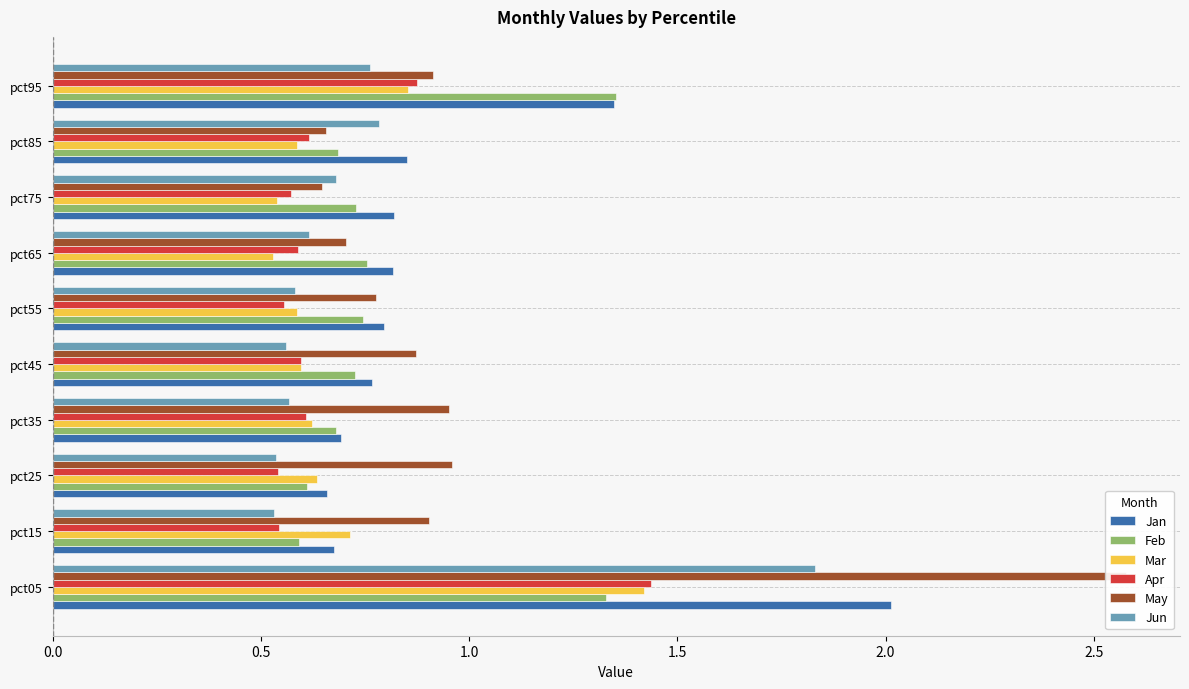

Which series has the largest range (max minus min)?

May